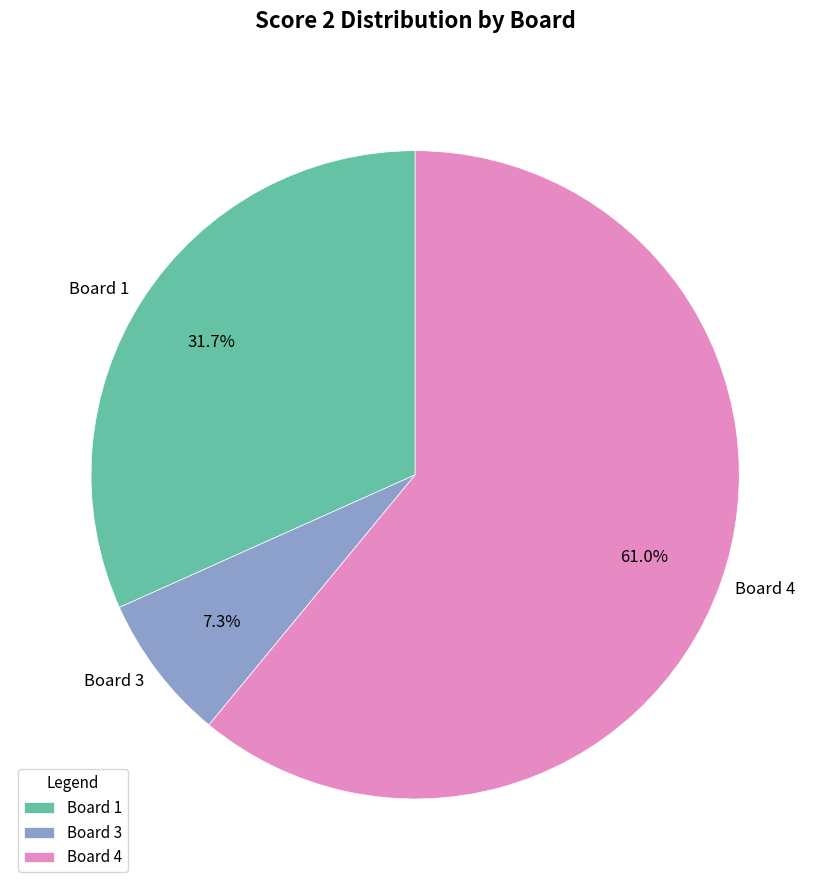

True or false: Board 3 accounts for 7% of the total.

True